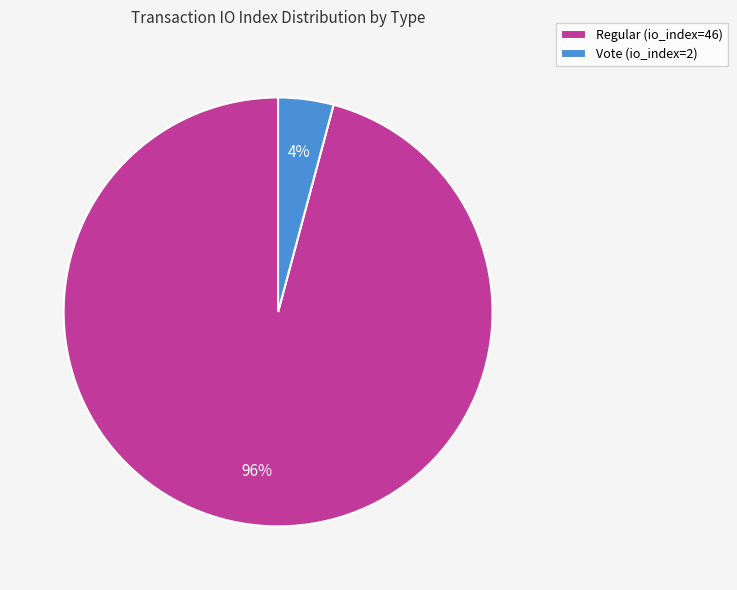

To the nearest percent, what is the combined percentage of Vote (io_index=2) and Regular (io_index=46)?

100%